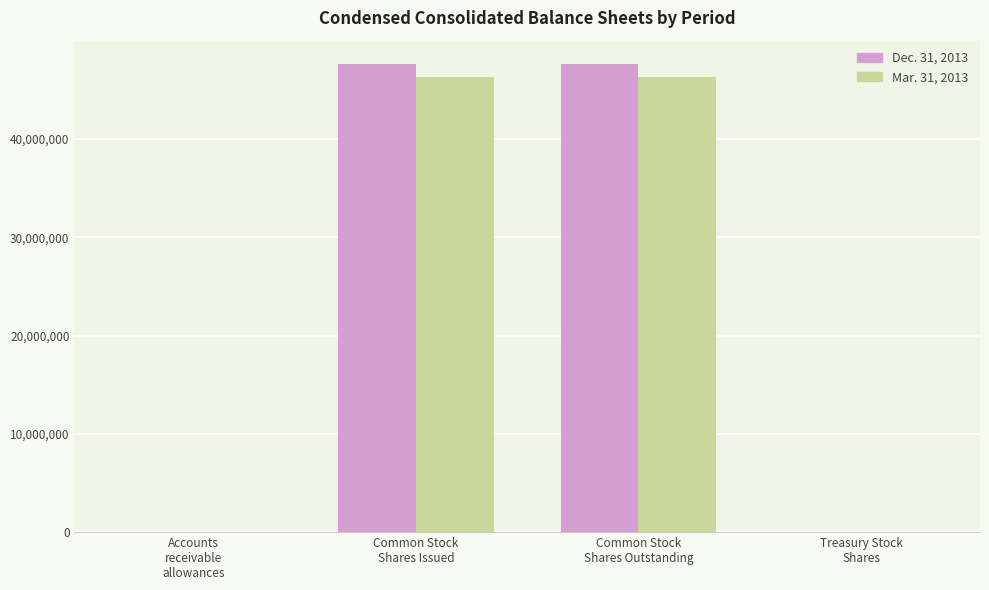

What are all the series names shown in the legend?

Dec. 31, 2013, Mar. 31, 2013